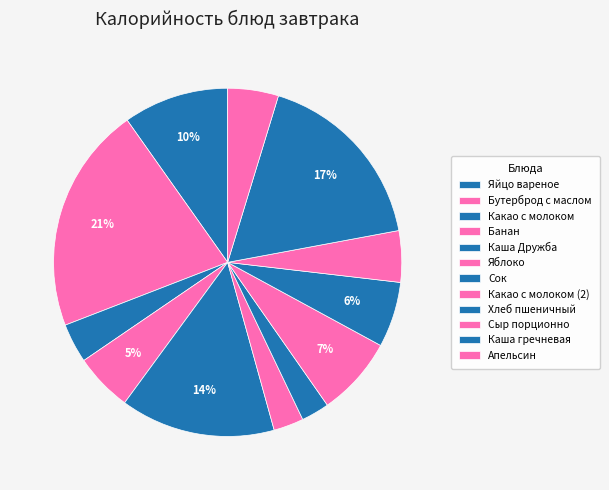

Which category has the biggest portion of the pie?

Бутерброд с маслом